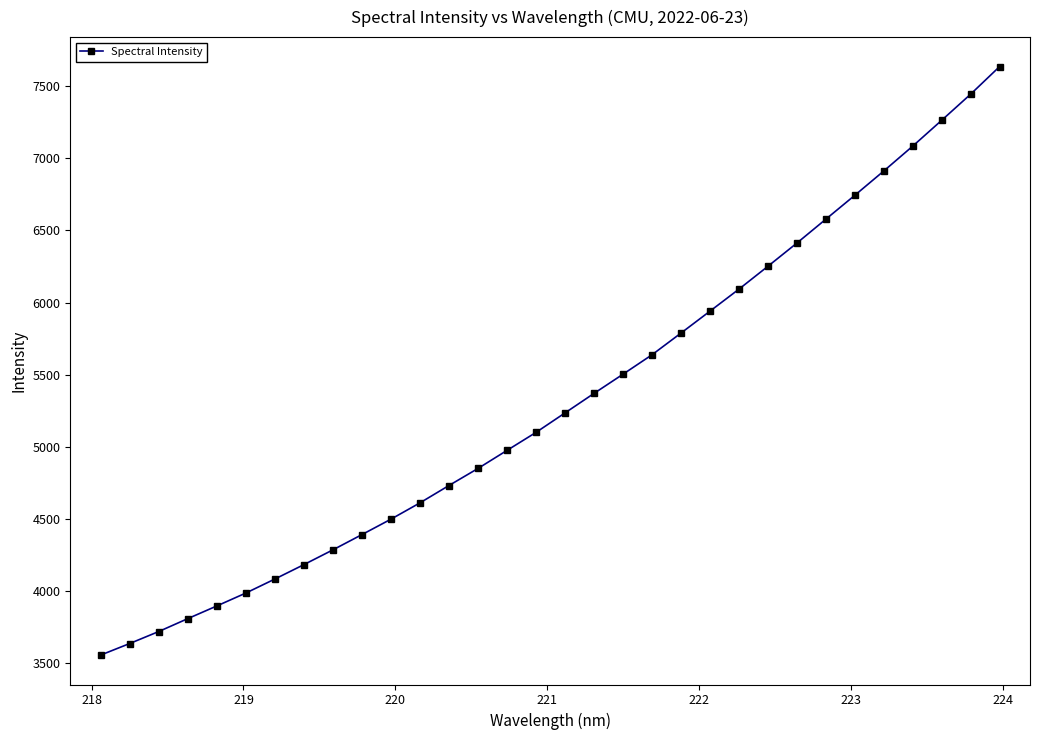

What is the value of the 14th point from the left?

4850.1